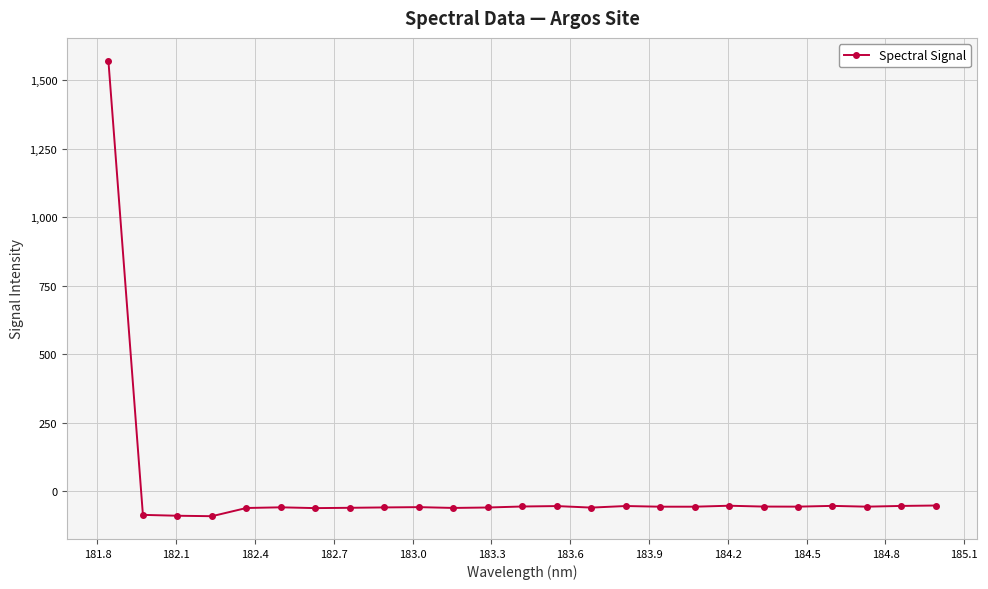

How many values exceed -57?

9